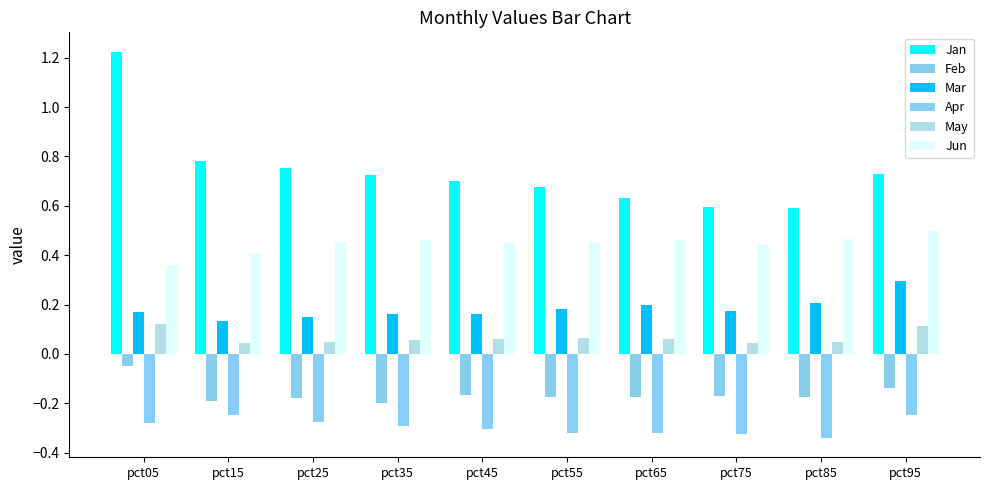

At pct55, list the series in order from smallest to largest.

Apr, Feb, May, Mar, Jun, Jan